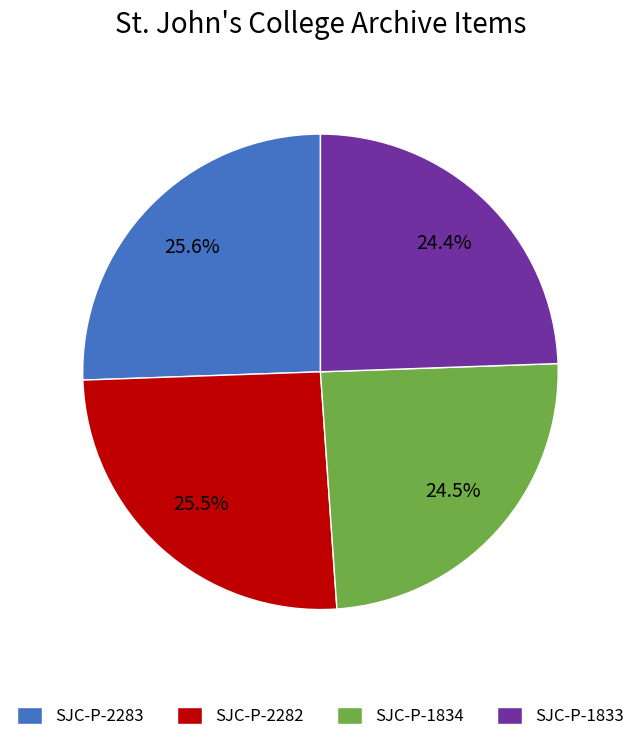

Is there any slice that represents more than half of the pie?

No